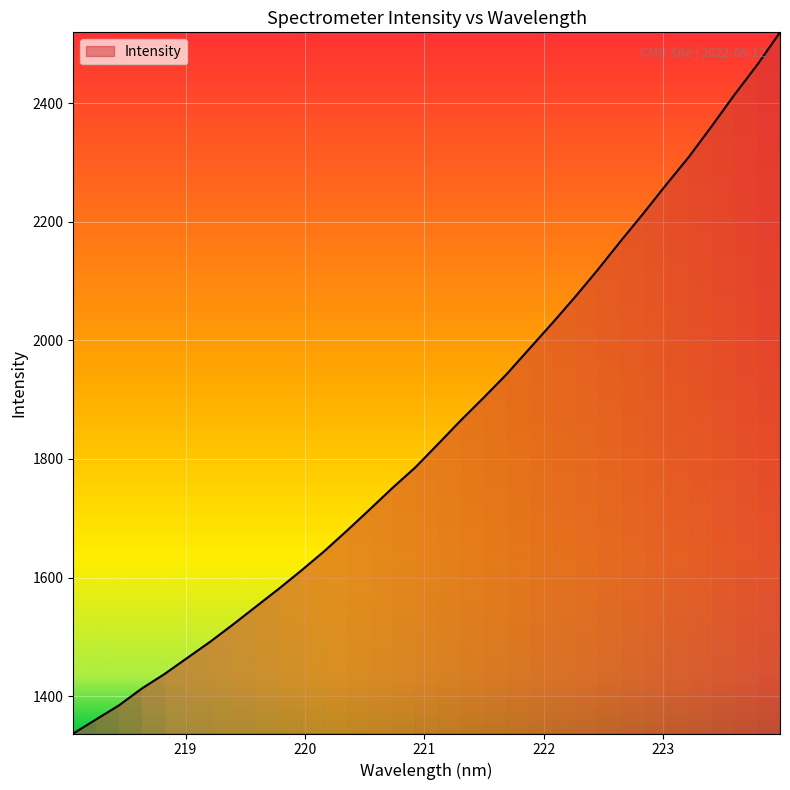

What is the difference between the second highest and minimum values?

1127.7